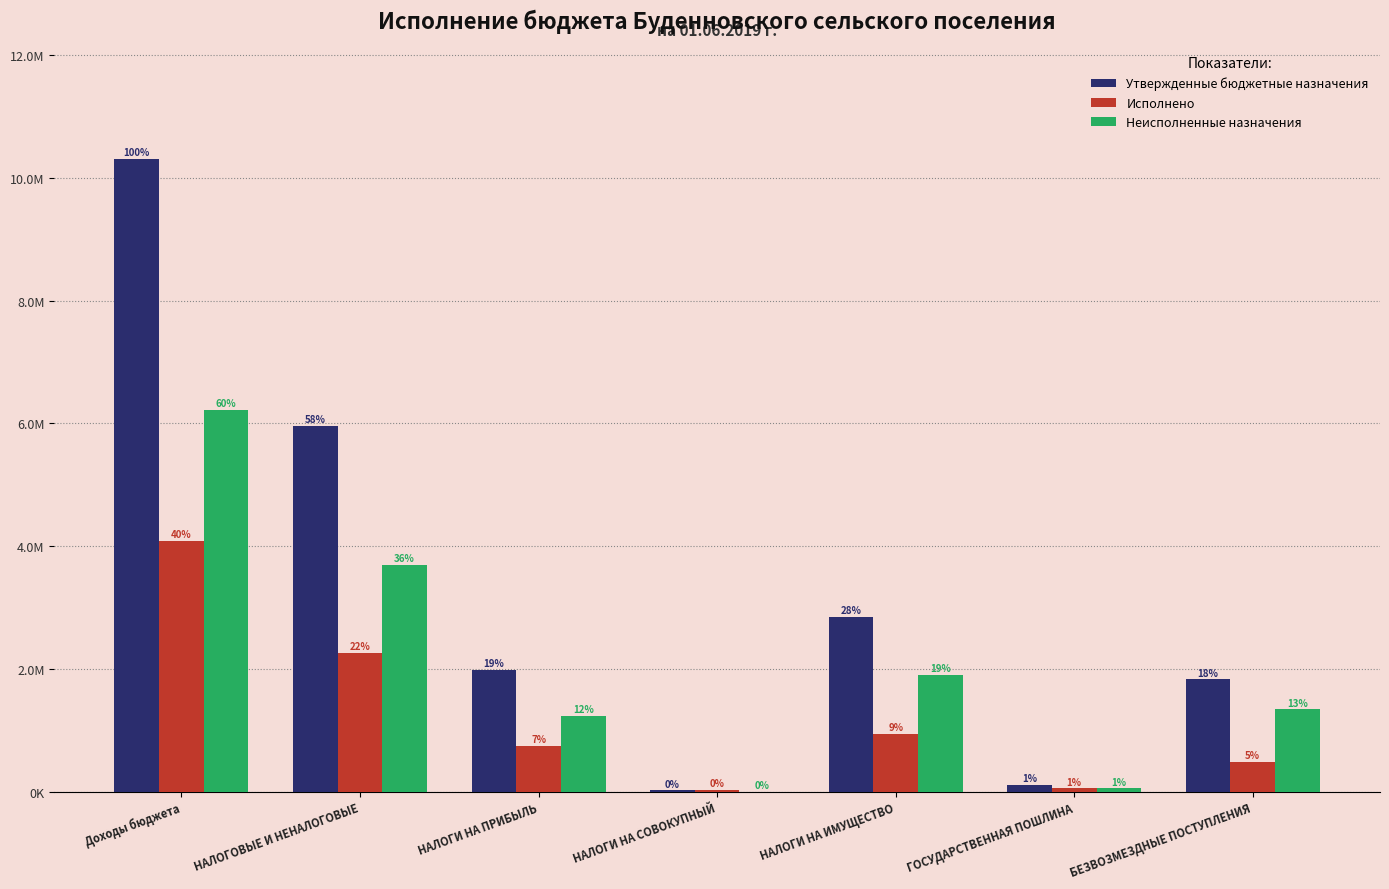

Are the bars horizontal?

No